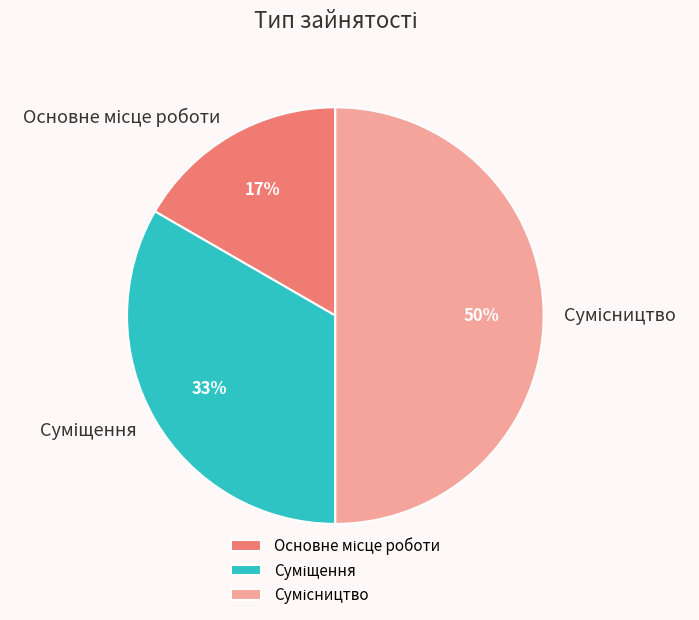

To the nearest percent, what is the average slice percentage?

33%